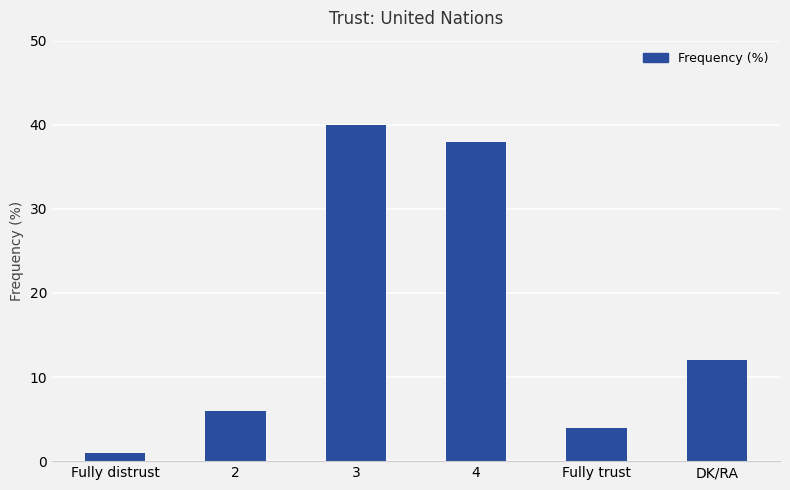

What is the value of the 4th bar from the left?

38